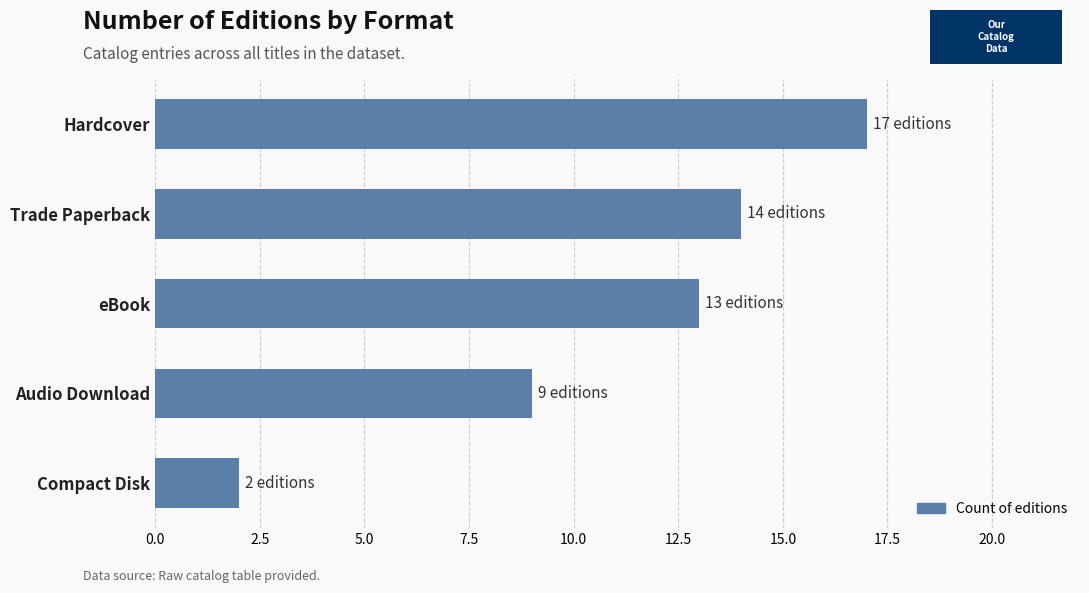

What is the change in value from Compact Disk to Audio Download?

+7